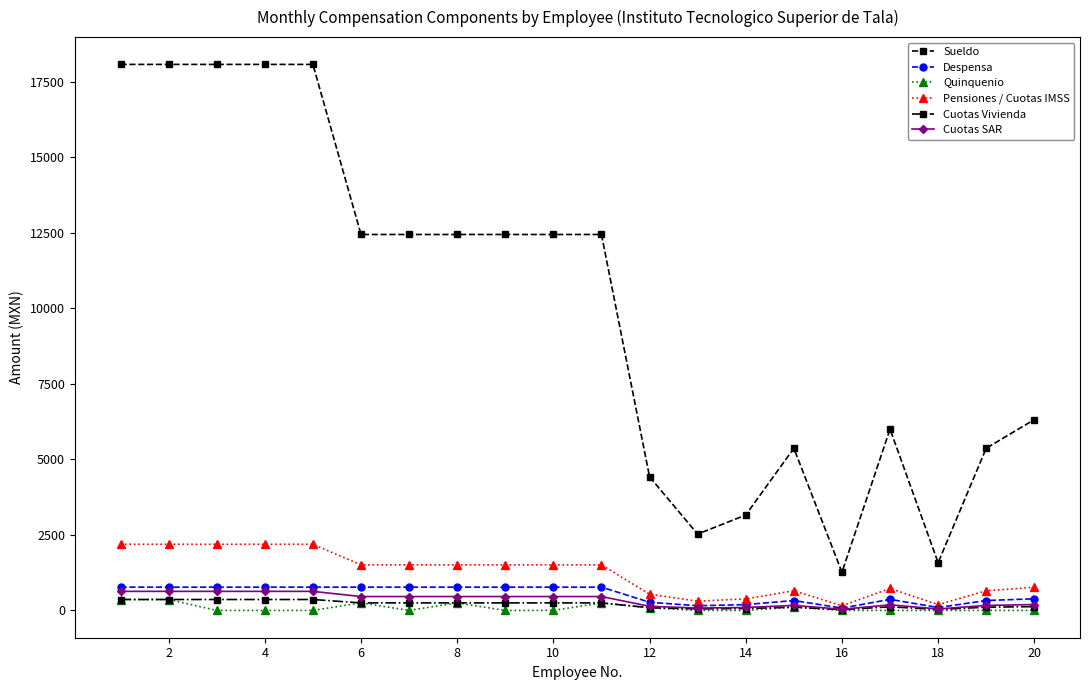

What is the value of the Cuotas SAR point at the 2nd from the left?

630.9